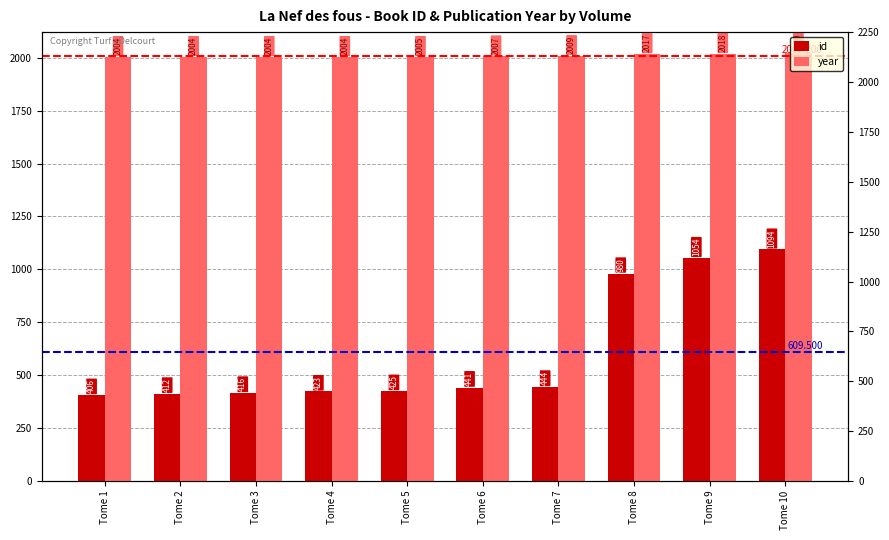

True or false: year has a value of 2009 at Tome 7.

True